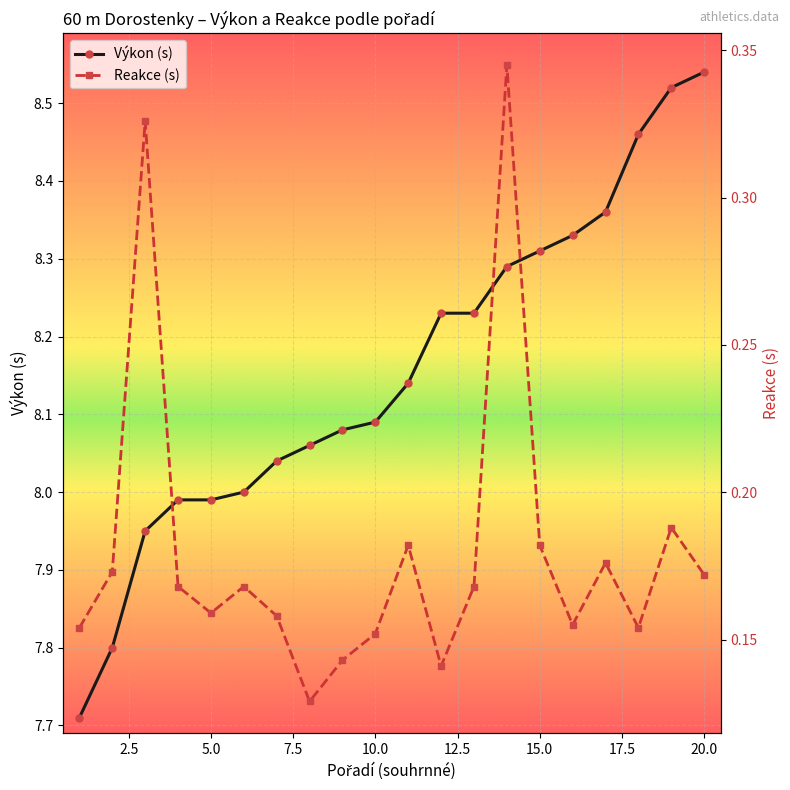

How many lines are shown in the chart?

2